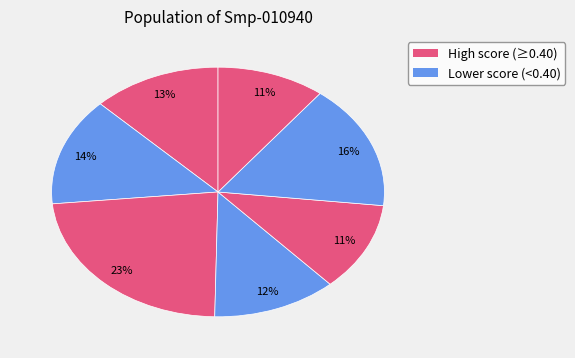

To the nearest percent, what is the average slice percentage?

14%